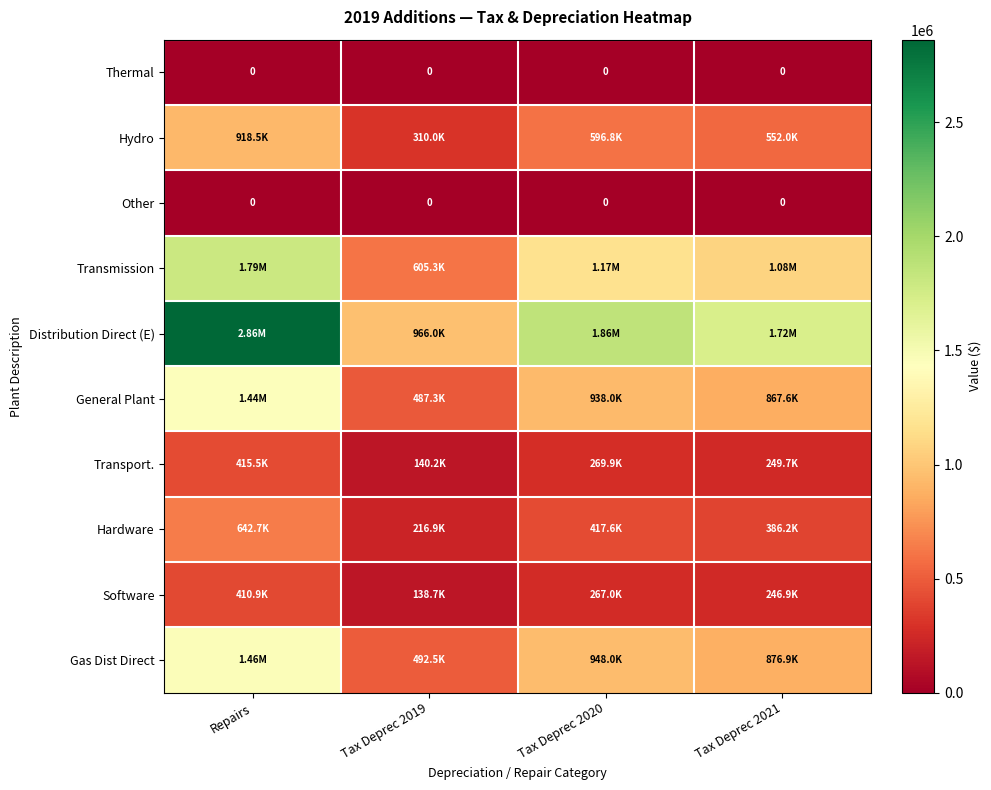

What is the difference between the highest and lowest values at Repairs?

2862285.6